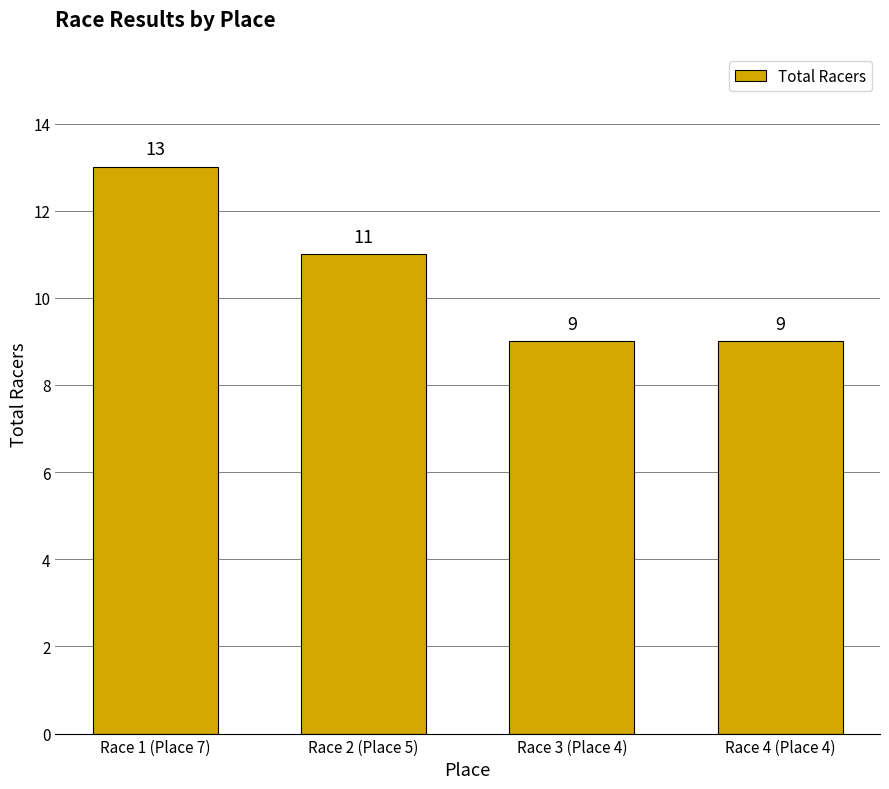

Reading left to right, what are all the values shown in this chart?

Race 1 (Place 7)=13	Race 2 (Place 5)=11	Race 3 (Place 4)=9	Race 4 (Place 4)=9